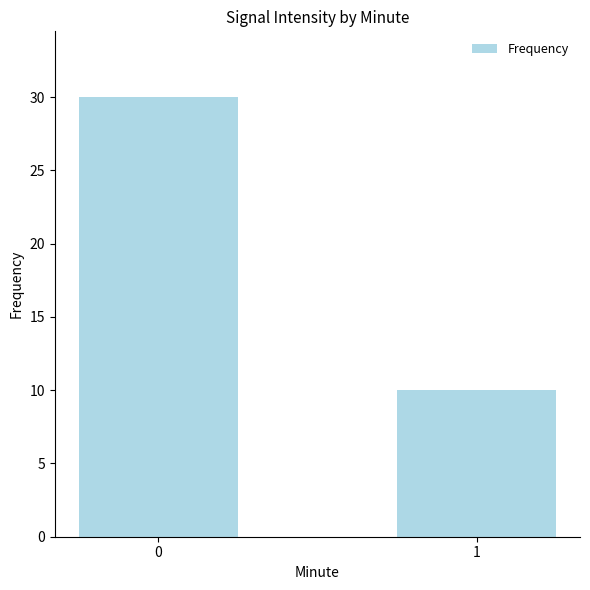

List the labels in order of value, largest first.

0, 1